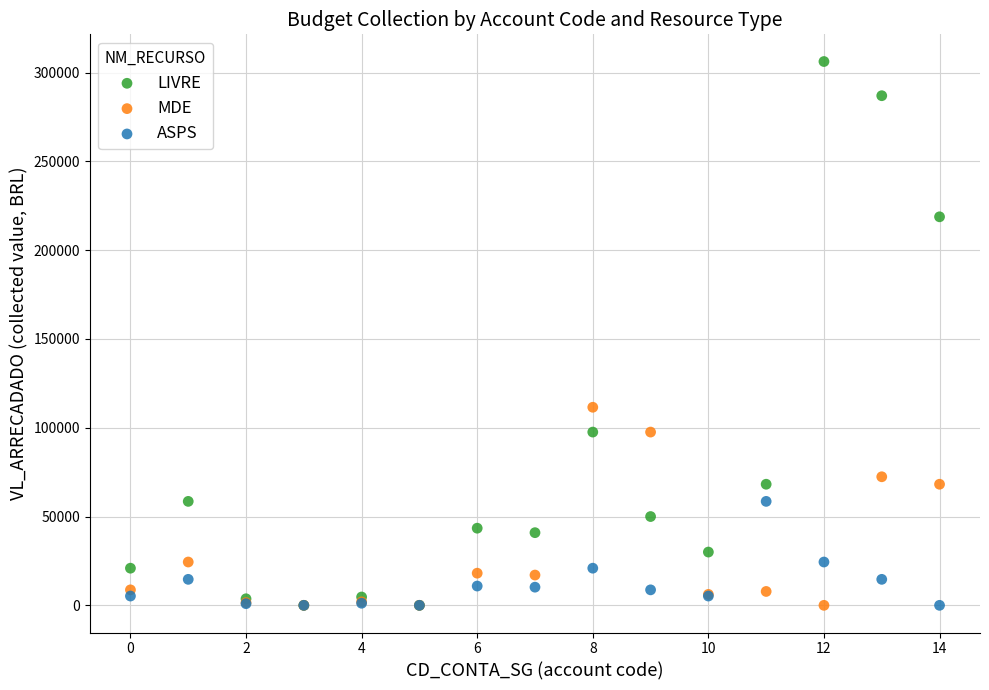

In the LIVRE series, what Y value is closest to 153121?

97568.6